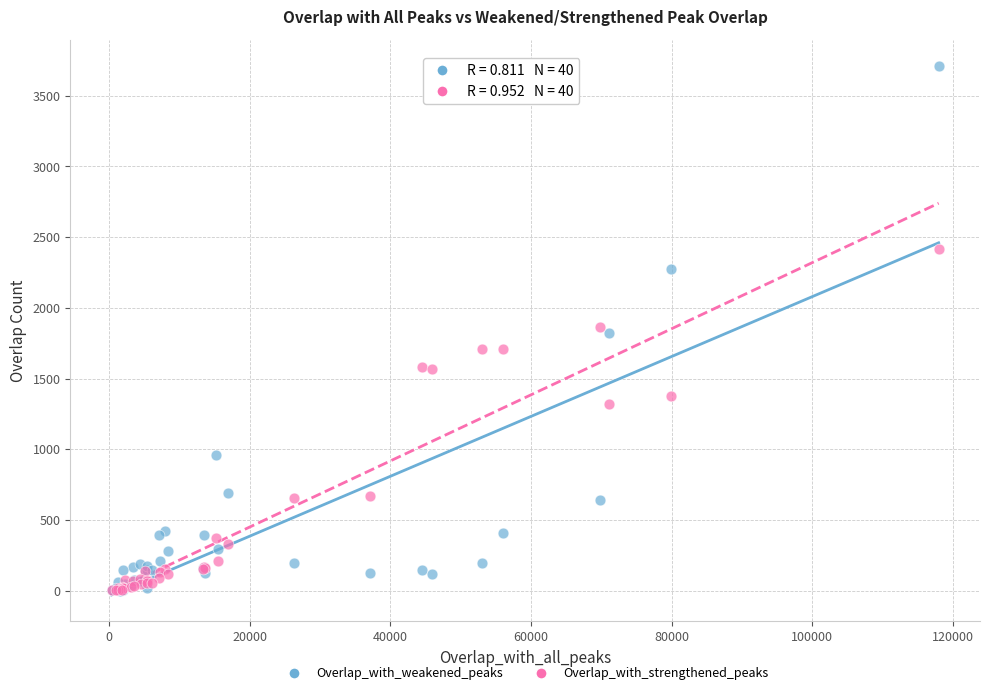

Which series has the widest spread of Y values?

Overlap_with_weakened_peaks